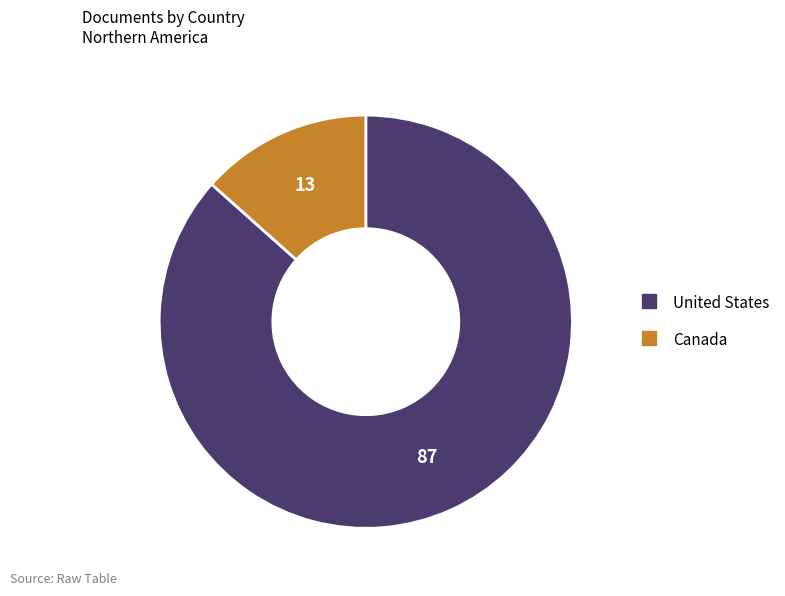

Which slice represents more than half of the pie?

United States